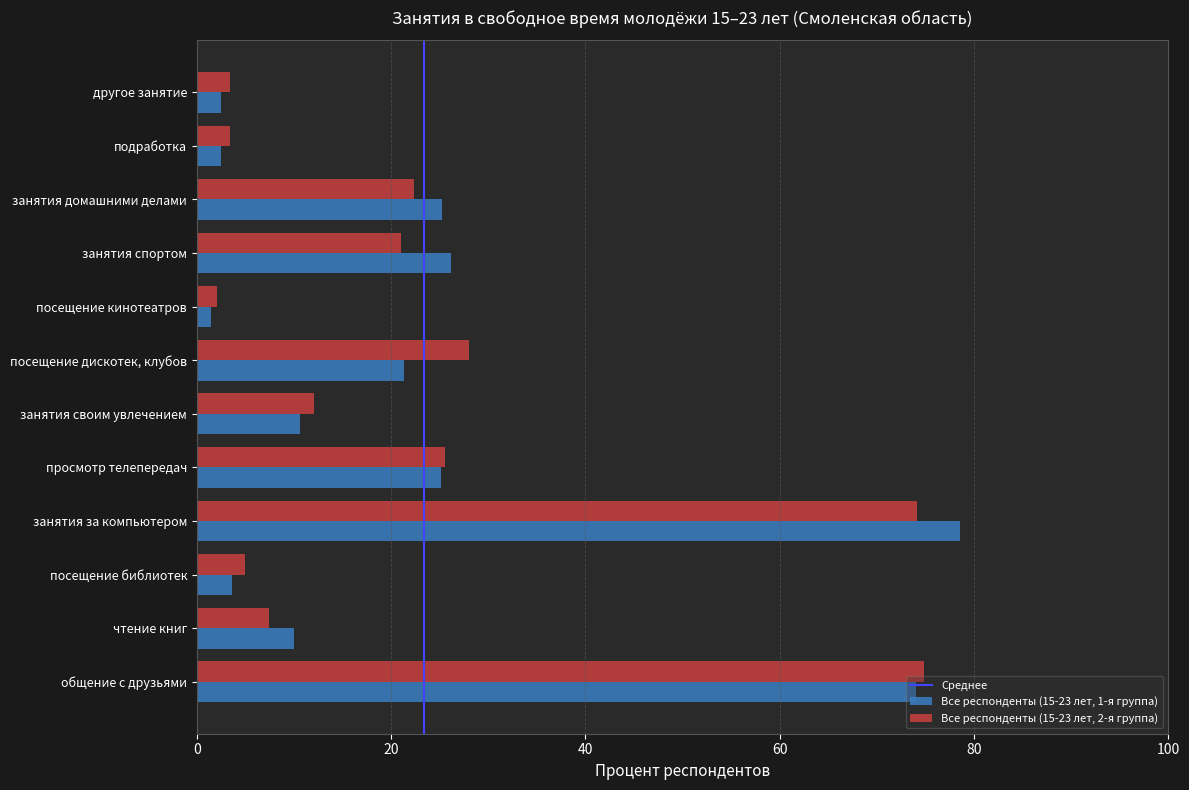

The value of Все респонденты (15-23 лет, 1-я группа) at подработка is 2.5. True or false?

True